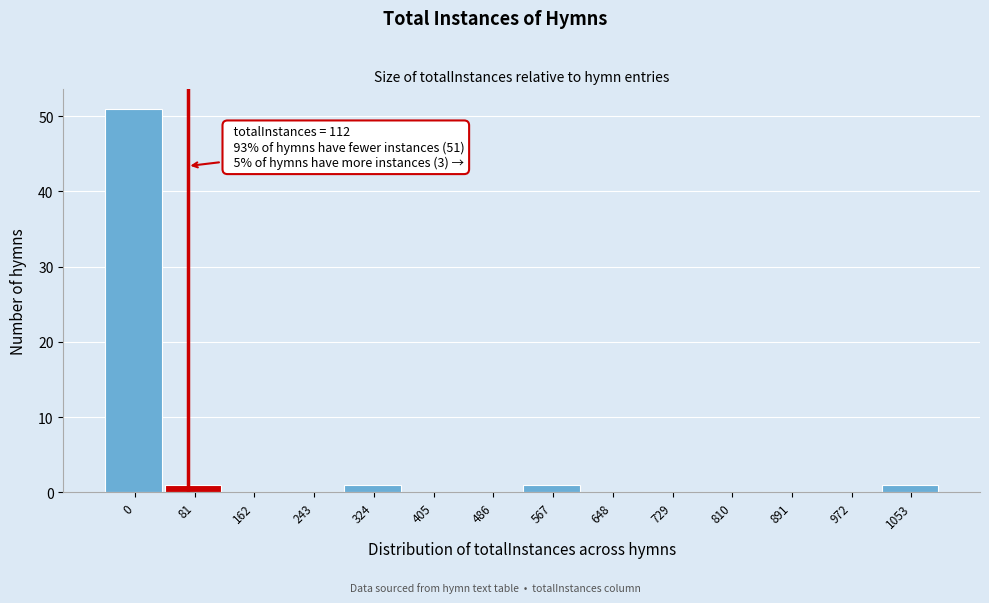

Reading left to right, transcribe all the data shown in this chart.

0=51	81=1	162=0	243=0	324=1	405=0	486=0	567=1	648=0	729=0	810=0	891=0	972=0	1053=1